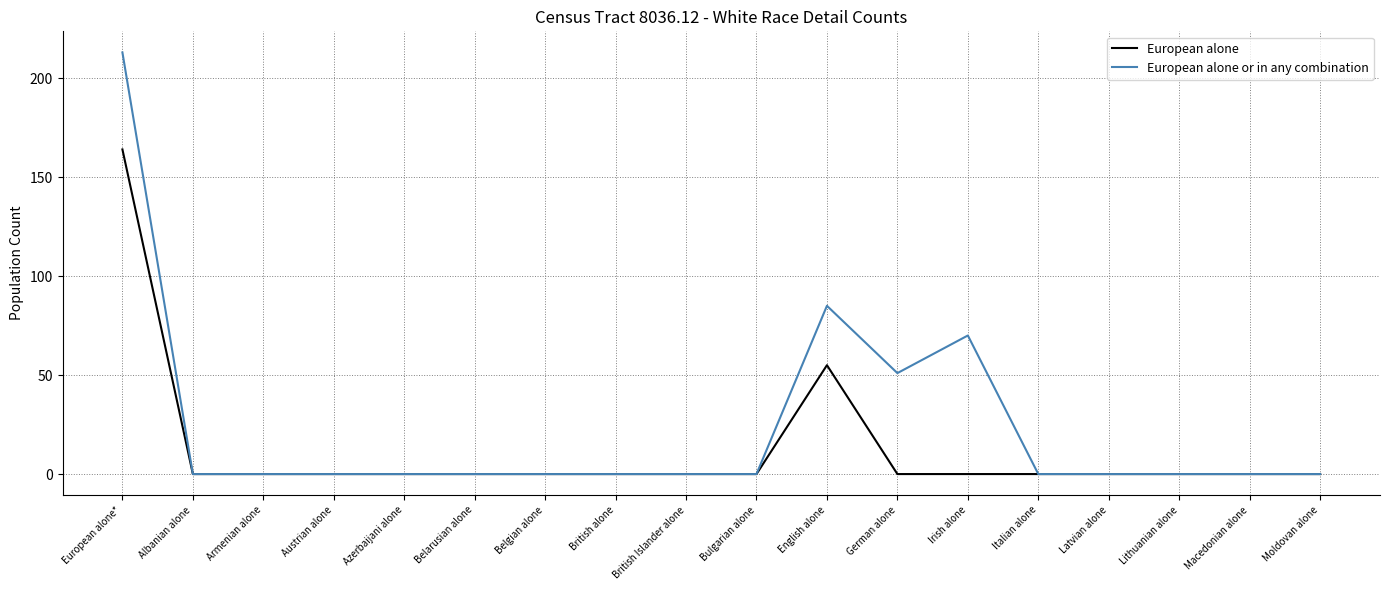

Is it true that European alone equals 60 at Italian alone?

False